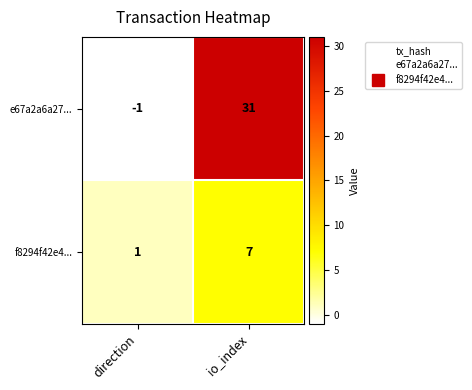

What is the average value of the f8294f42e4... series?

4